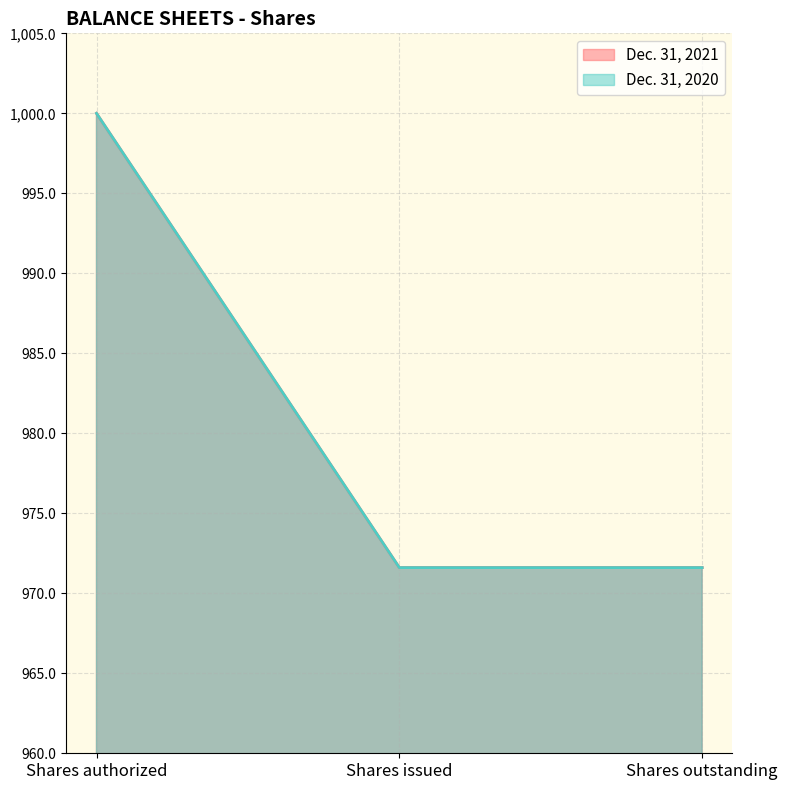

What is the total value across all series at Shares issued?

1943.2